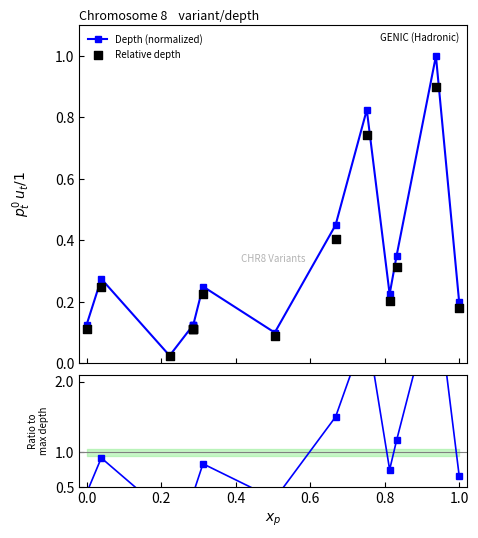

Which series reaches the minimum Y coordinate?

Relative depth